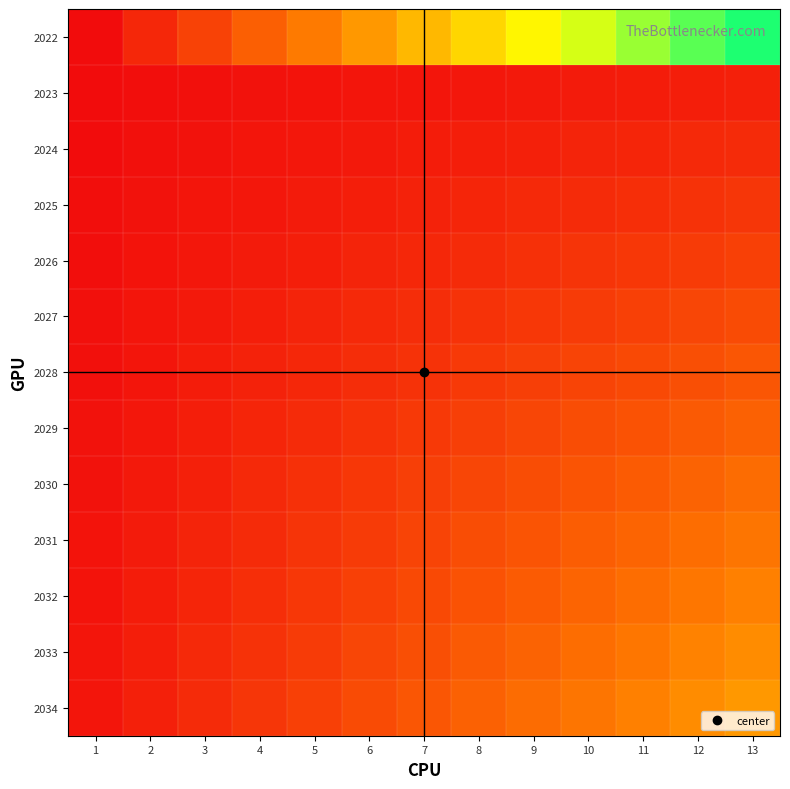

Reading left to right, transcribe all the data shown in this chart.

2022: 1=0.0	2=0.1	3=0.1	4=0.2	5=0.2	6=0.3	7=0.4	8=0.4	9=0.5	10=0.5	11=0.6	12=0.7	13=0.7
2023: 1=0.0	2=0.0	3=0.0	4=0.0	5=0.0	6=0.0	7=0.0	8=0.0	9=0.0	10=0.0	11=0.0	12=0.0	13=0.0
2024: 1=0.0	2=0.0	3=0.0	4=0.0	5=0.0	6=0.0	7=0.0	8=0.0	9=0.0	10=0.1	11=0.1	12=0.1	13=0.1
2025: 1=0.0	2=0.0	3=0.0	4=0.0	5=0.0	6=0.0	7=0.0	8=0.1	9=0.1	10=0.1	11=0.1	12=0.1	13=0.1
2026: 1=0.0	2=0.0	3=0.0	4=0.0	5=0.0	6=0.1	7=0.1	8=0.1	9=0.1	10=0.1	11=0.1	12=0.1	13=0.1
2027: 1=0.0	2=0.0	3=0.0	4=0.0	5=0.1	6=0.1	7=0.1	8=0.1	9=0.1	10=0.1	11=0.1	12=0.1	13=0.1
2028: 1=0.0	2=0.0	3=0.0	4=0.0	5=0.1	6=0.1	7=0.1	8=0.1	9=0.1	10=0.1	11=0.1	12=0.1	13=0.2
2029: 1=0.0	2=0.0	3=0.0	4=0.1	5=0.1	6=0.1	7=0.1	8=0.1	9=0.1	10=0.1	11=0.2	12=0.2	13=0.2
2030: 1=0.0	2=0.0	3=0.0	4=0.1	5=0.1	6=0.1	7=0.1	8=0.1	9=0.1	10=0.2	11=0.2	12=0.2	13=0.2
2031: 1=0.0	2=0.0	3=0.1	4=0.1	5=0.1	6=0.1	7=0.1	8=0.1	9=0.2	10=0.2	11=0.2	12=0.2	13=0.2
2032: 1=0.0	2=0.0	3=0.1	4=0.1	5=0.1	6=0.1	7=0.1	8=0.2	9=0.2	10=0.2	11=0.2	12=0.2	13=0.3
2033: 1=0.0	2=0.0	3=0.1	4=0.1	5=0.1	6=0.1	7=0.1	8=0.2	9=0.2	10=0.2	11=0.2	12=0.3	13=0.3
2034: 1=0.0	2=0.0	3=0.1	4=0.1	5=0.1	6=0.1	7=0.2	8=0.2	9=0.2	10=0.2	11=0.3	12=0.3	13=0.3